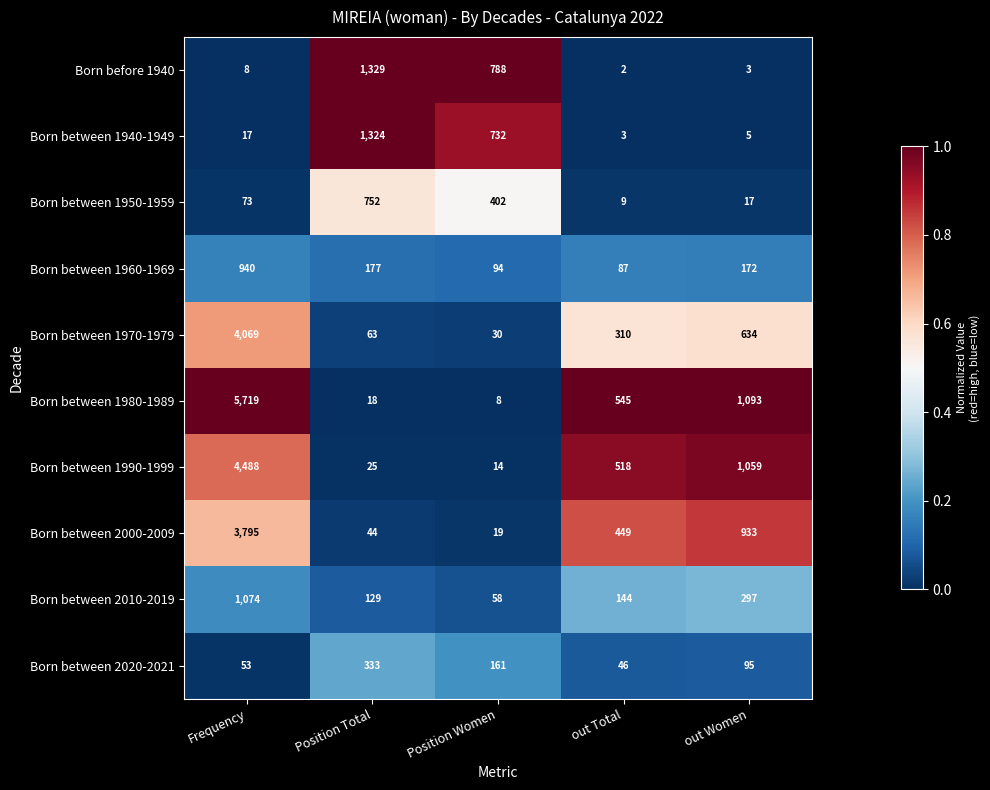

Is it true that Born between 2010-2019 equals 197 at Position Total?

False